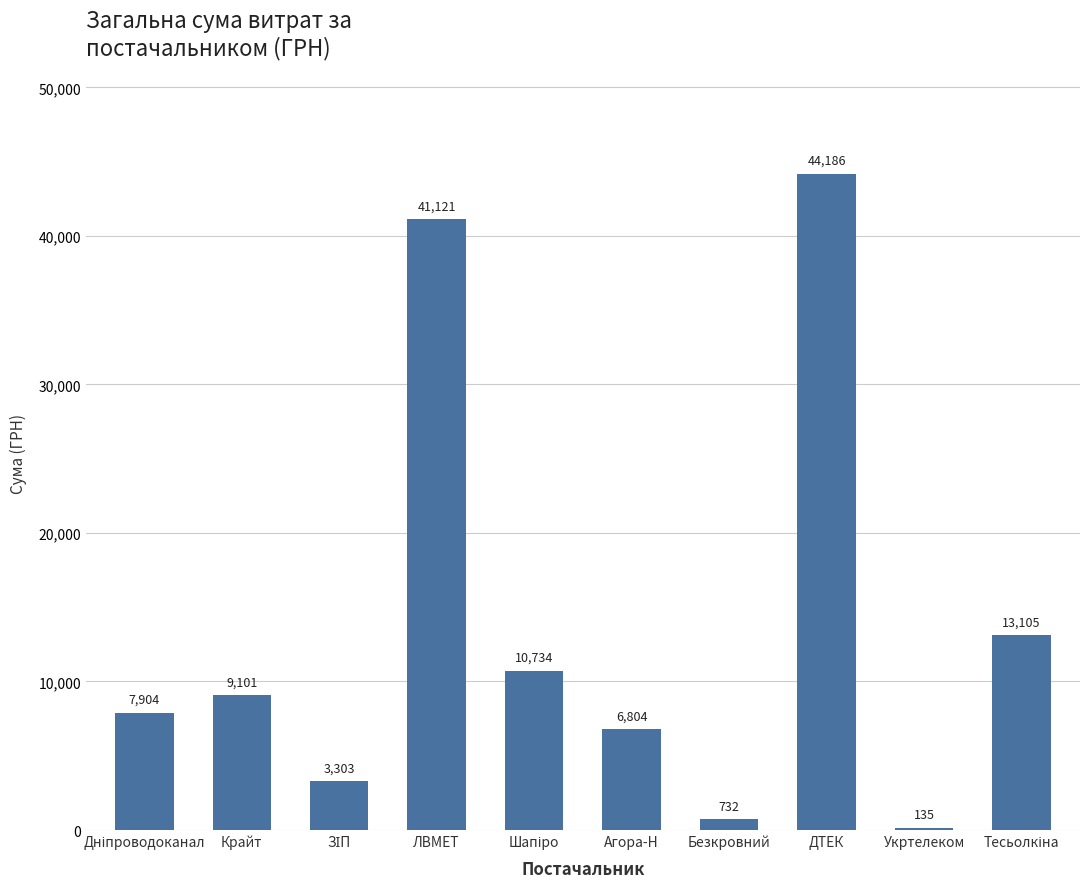

What value does the data have at Безкровний?

732.0